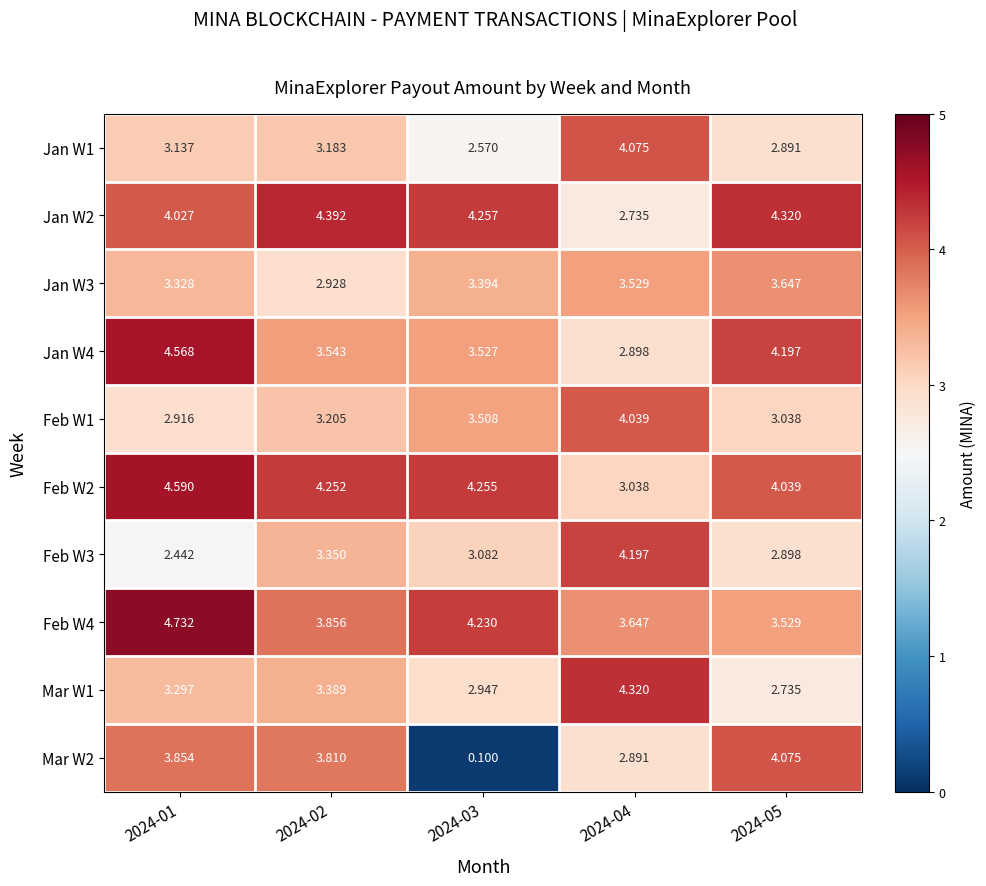

Is the value of Mar W1 at 2024-04 greater than the value of Jan W2 at 2024-02?

No